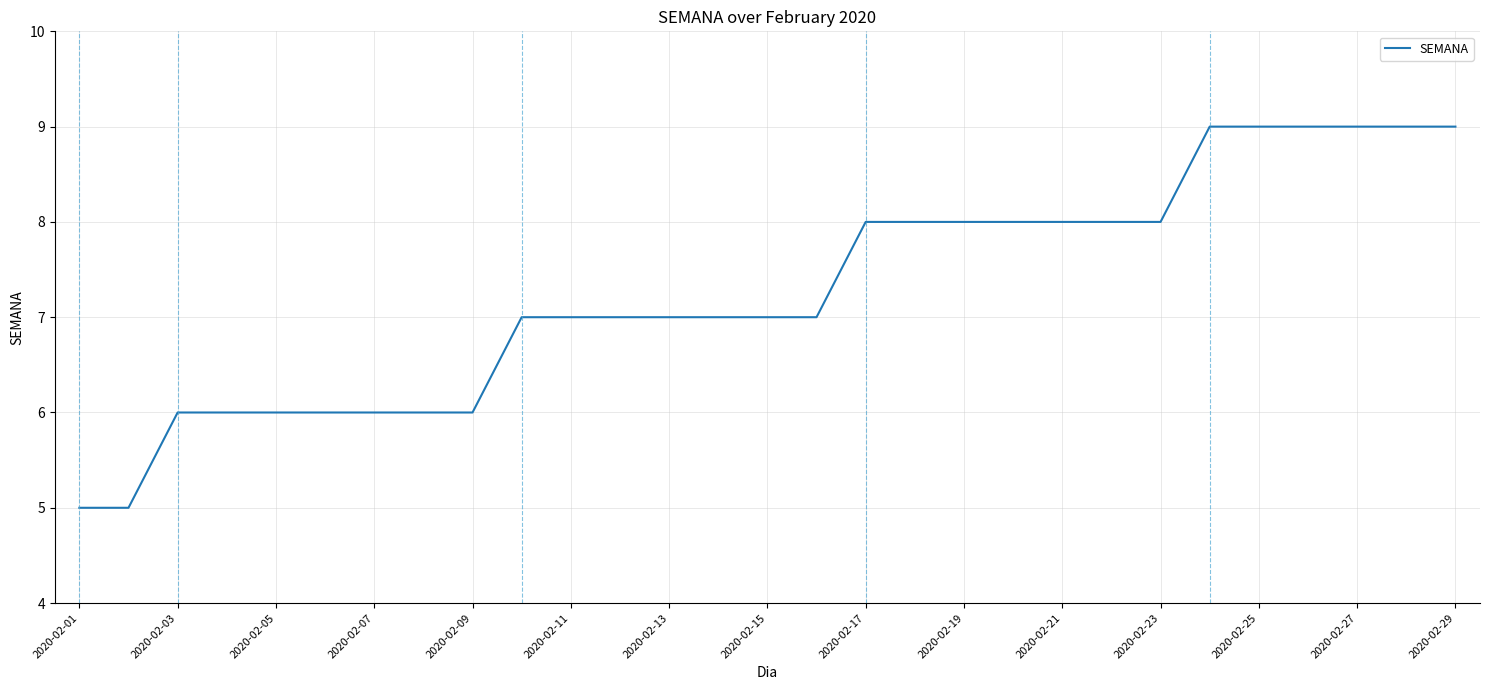

Is this an area chart (filled region under the line)?

No